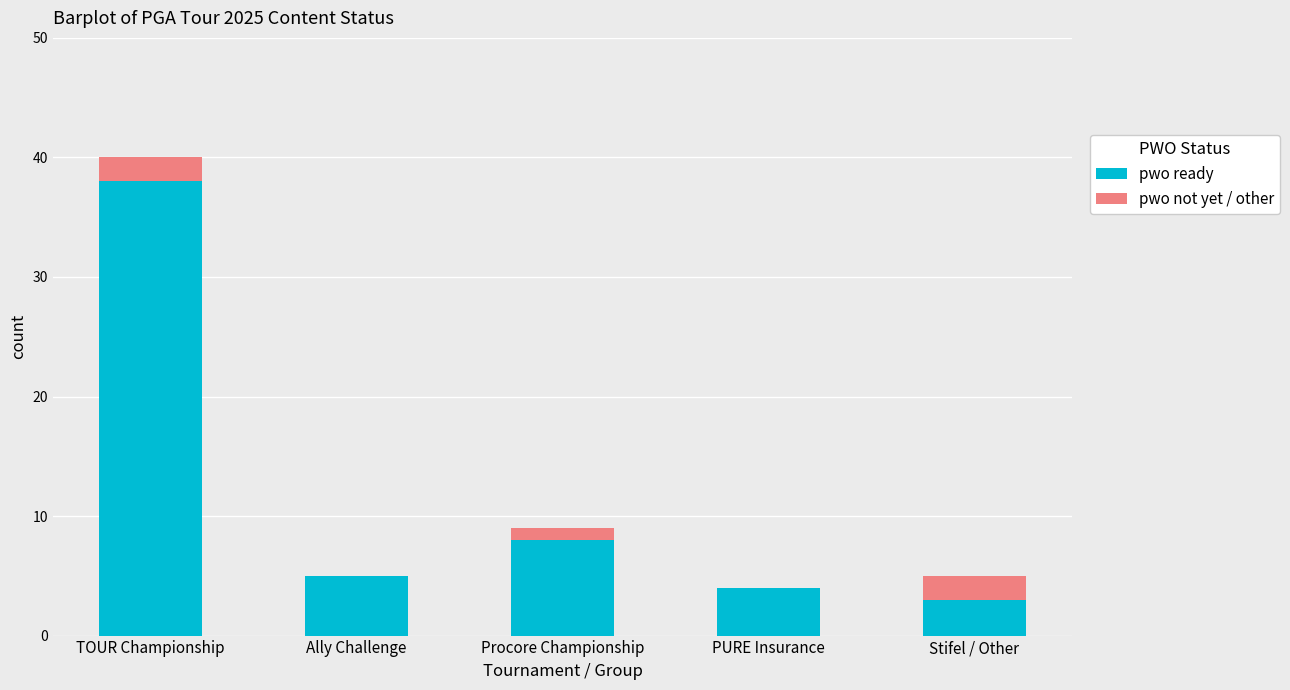

The value of pwo ready at Ally Challenge is 2. True or false?

False